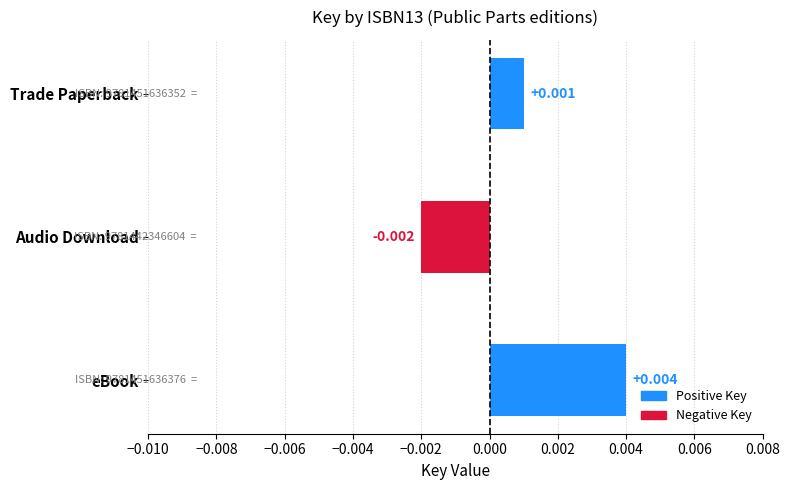

Rank the categories by value from highest to lowest.

eBook, Trade Paperback, Audio Download